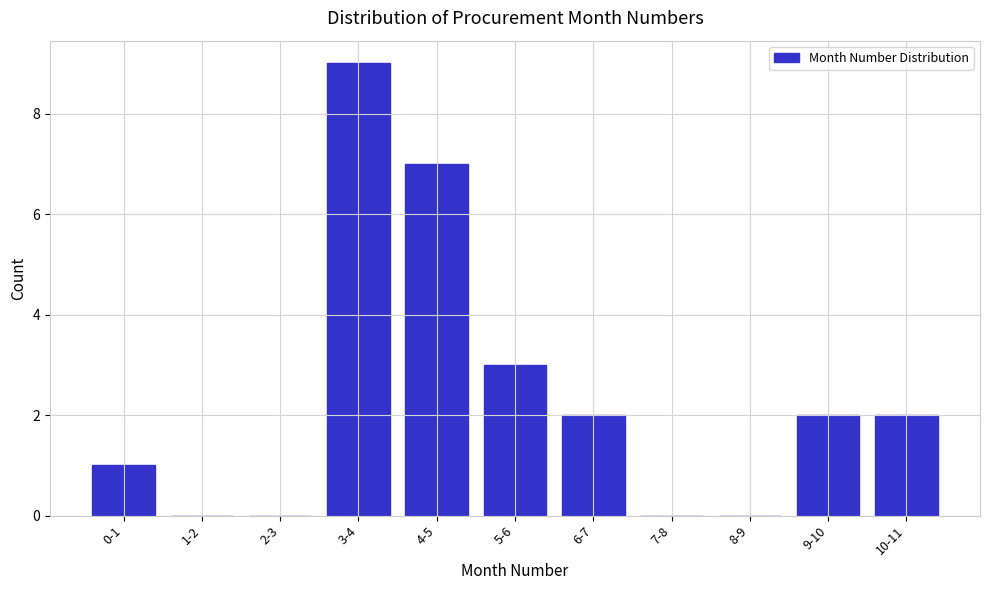

Reading left to right, transcribe all the data shown in this chart.

0-1=1	1-2=0	2-3=0	3-4=9	4-5=7	5-6=3	6-7=2	7-8=0	8-9=0	9-10=2	10-11=2